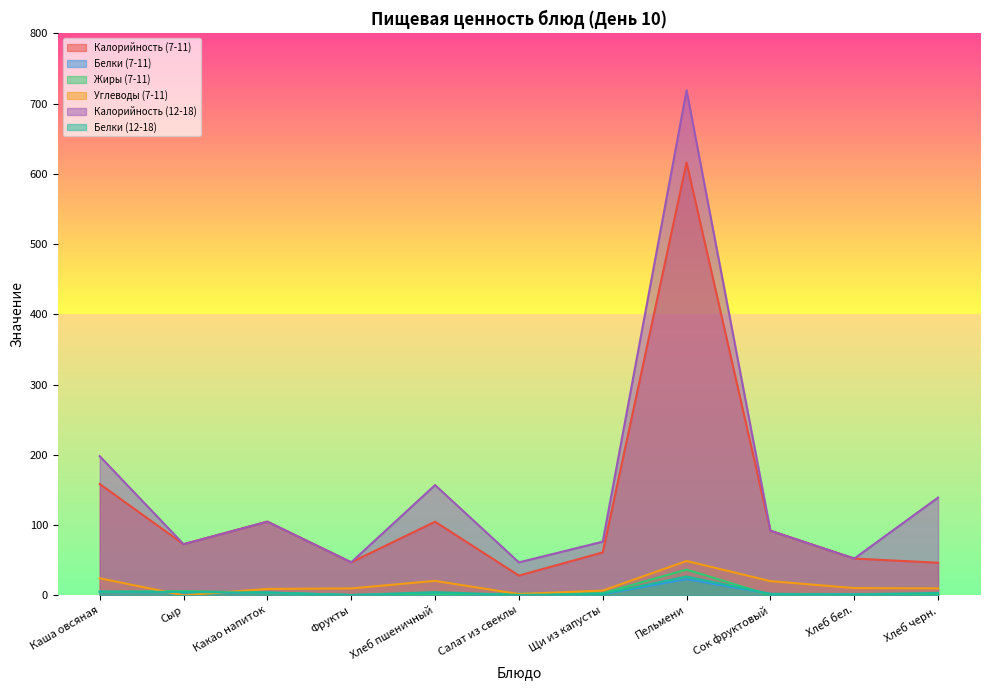

Rank the series at Щи из капусты from highest to lowest value.

Калорийность (12-18), Калорийность (7-11), Углеводы (7-11), Жиры (7-11), Белки (12-18), Белки (7-11)